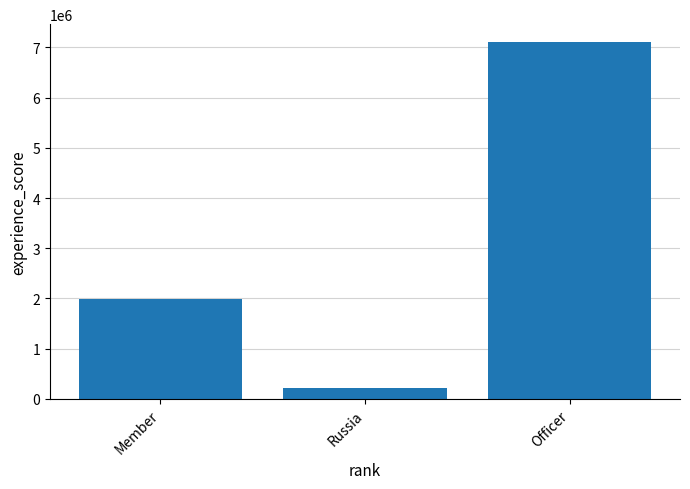

Where is the data nearest to the value 3664371?

Member